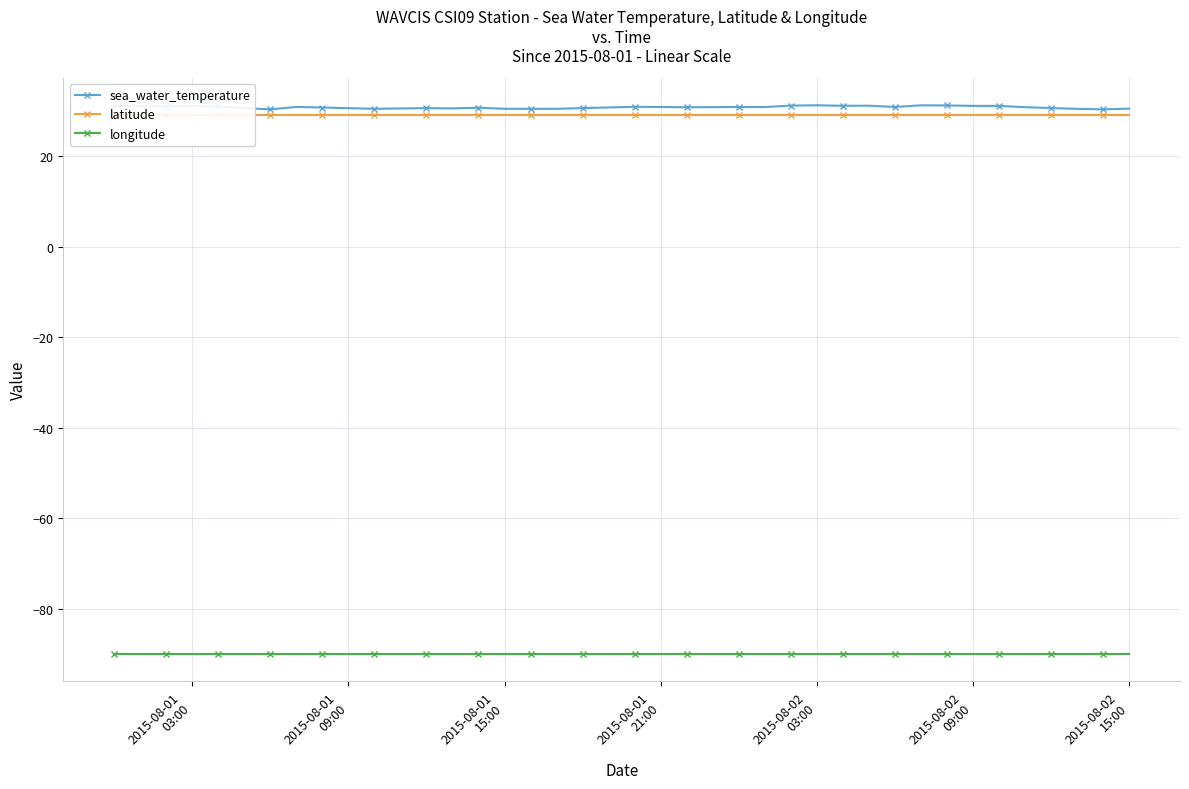

What is the maximum value for latitude?

29.1